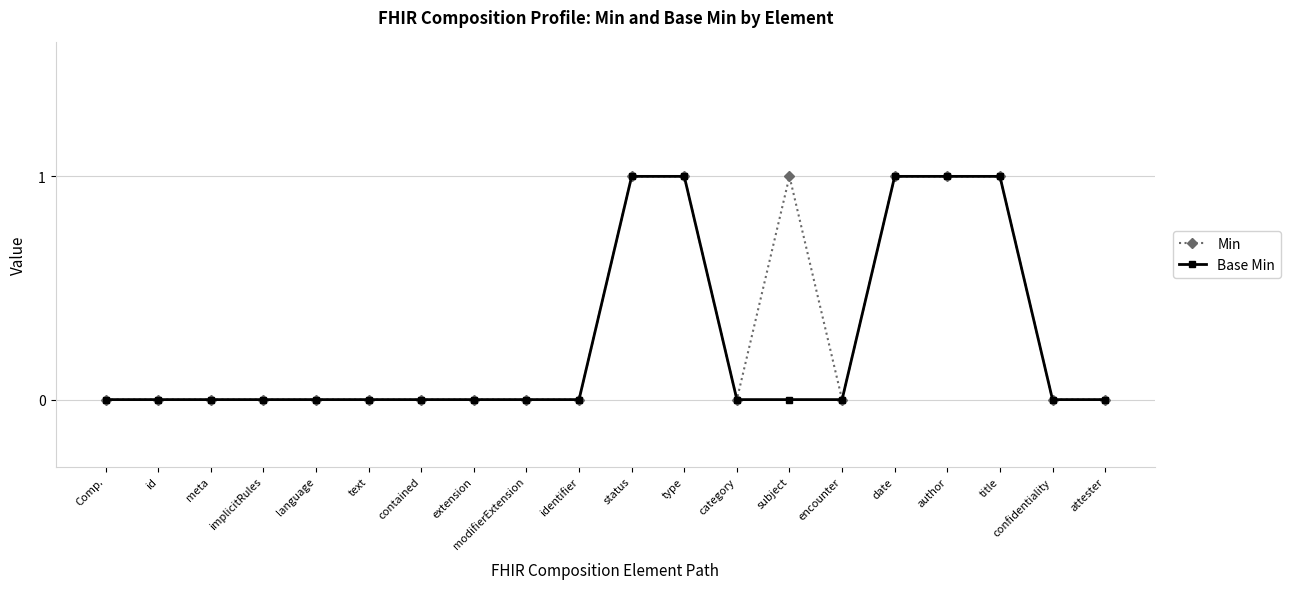

What is the label of the 19th point from the right?

id